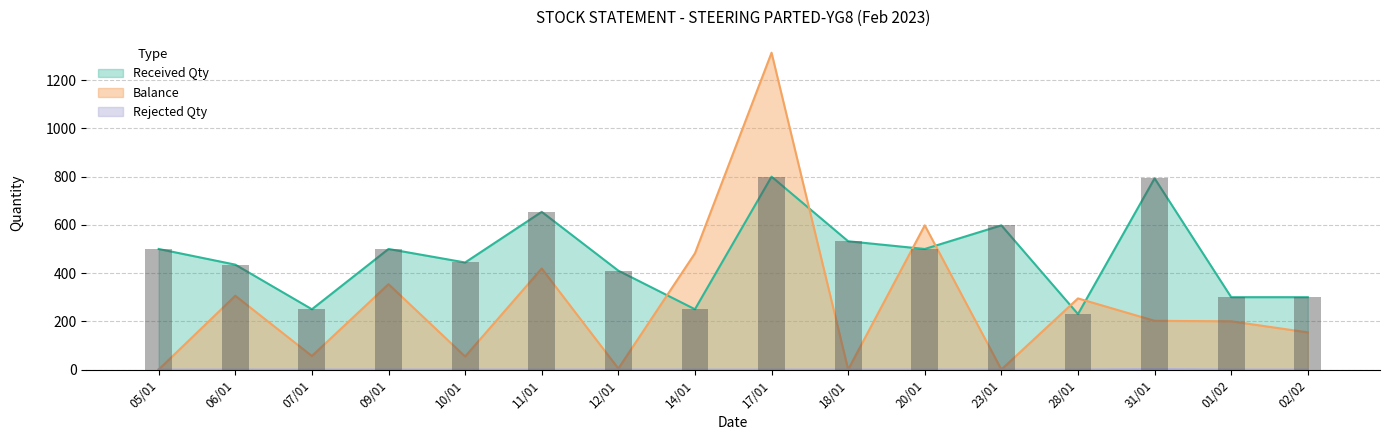

What is the label of the 13th bar from the left?

28/01/2023